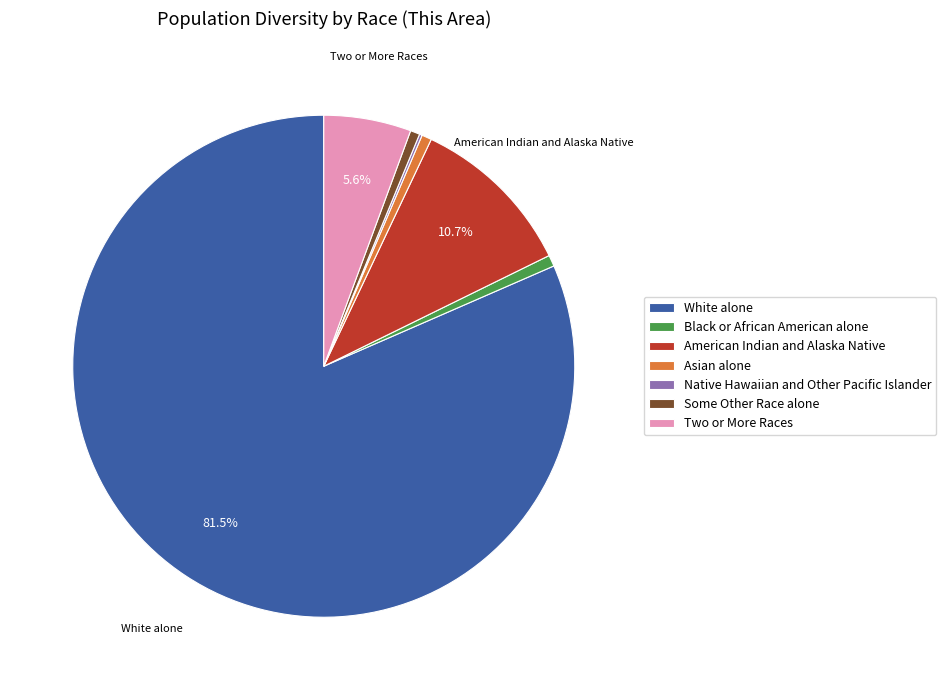

Which has a higher value, Asian alone or White alone?

White alone